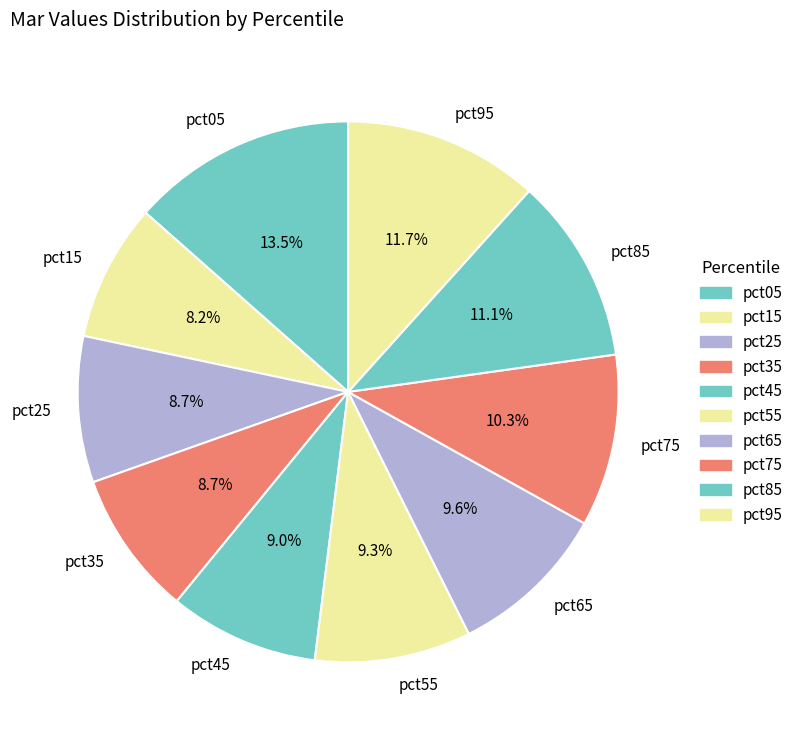

Is pct45 the majority of the pie?

No